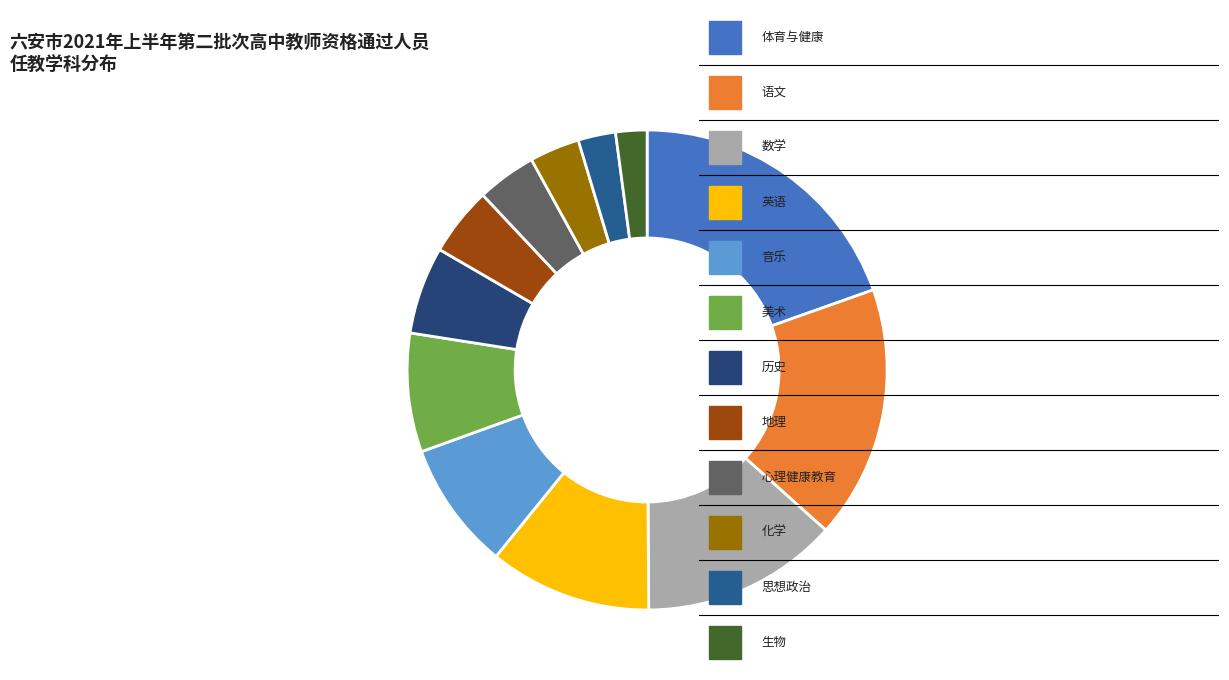

What is the largest slice in the pie chart?

体育与健康